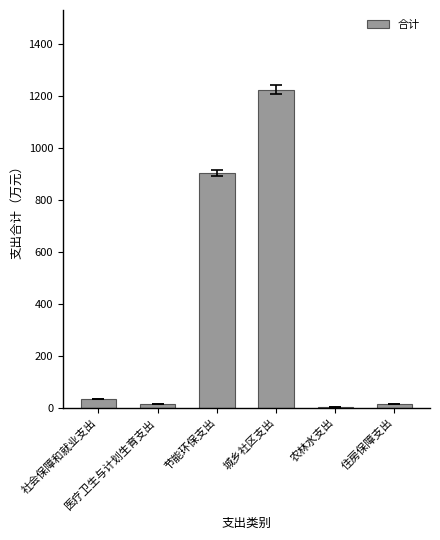

Where does the data first go above 34?

社会保障和就业支出